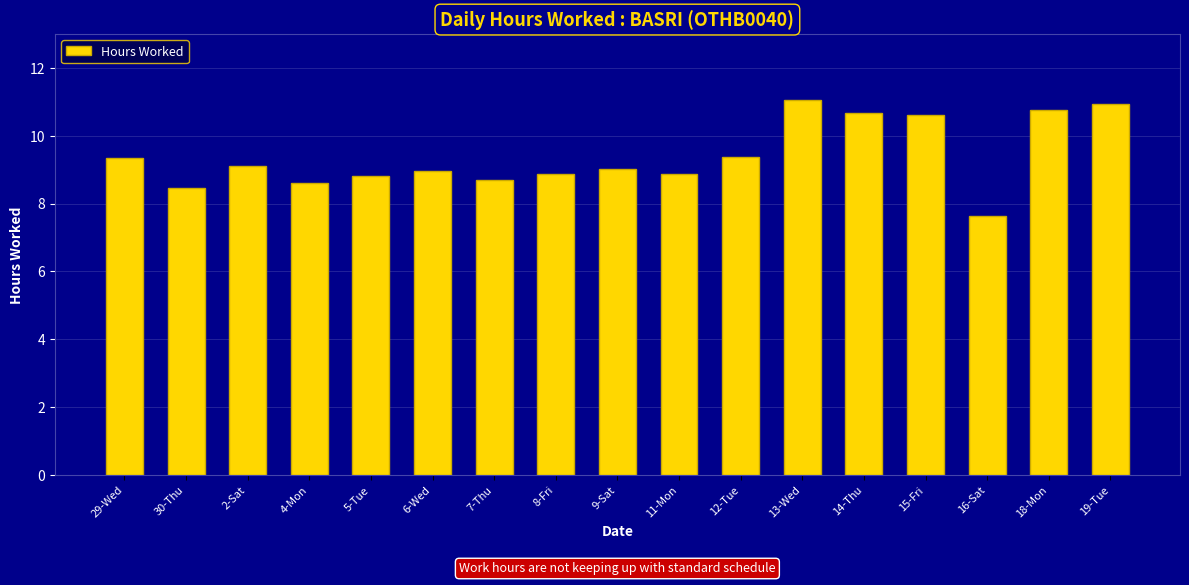

How many values are between 8 and 10?

11